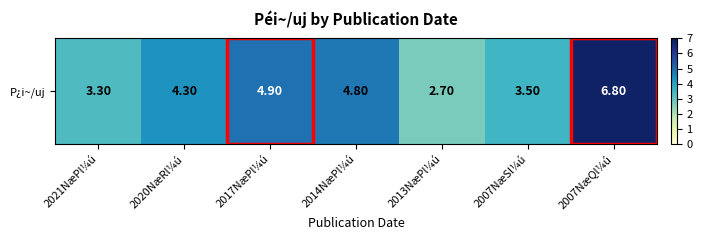

Reading left to right, extract all data points from this chart.

2021NæPl¼ú=3.3	2020NæRl¼ú=4.3	2017NæPl¼ú=4.9	2014NæPl¼ú=4.8	2013NæPl¼ú=2.7	2007NæSl¼ú=3.5	2007NæQl¼ú=6.8